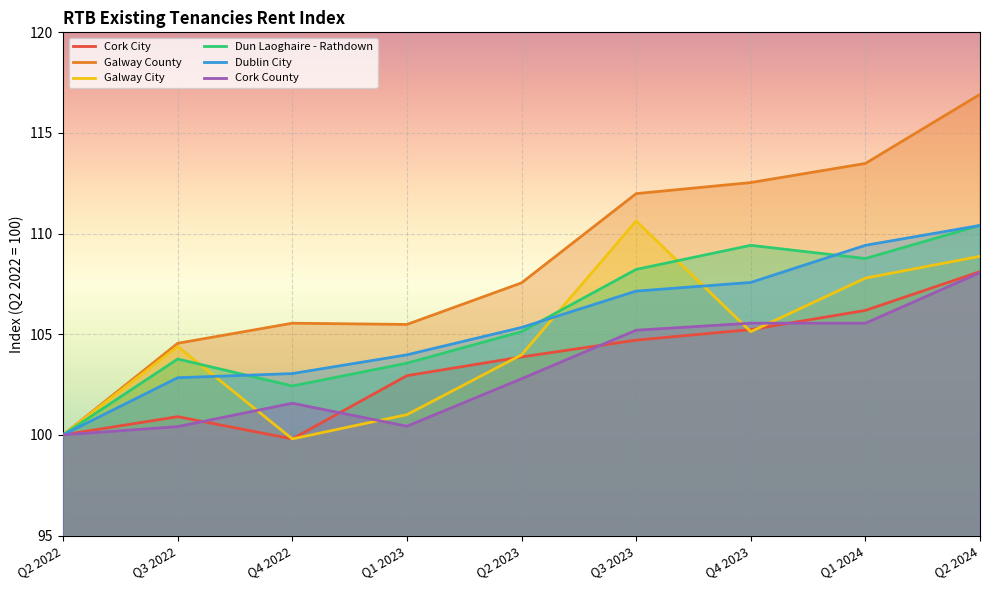

Where is the first local maximum for Dun Laoghaire - Rathdown?

Q3 2022